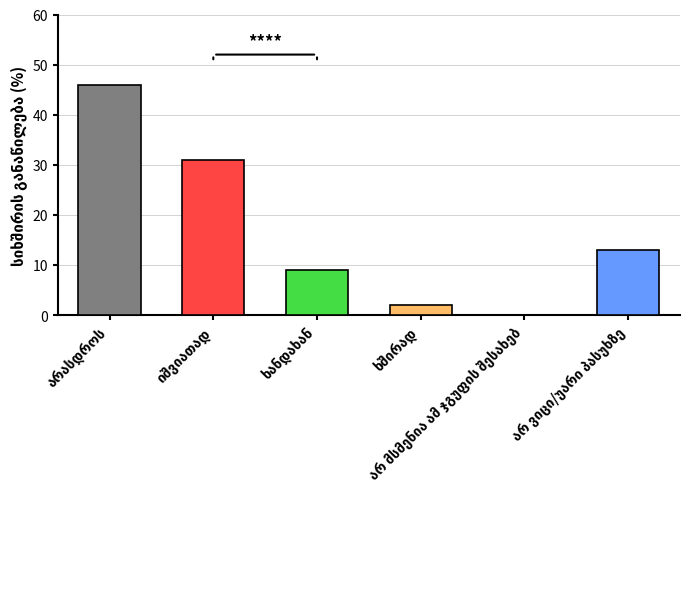

What is the maximum value shown in the chart?

46